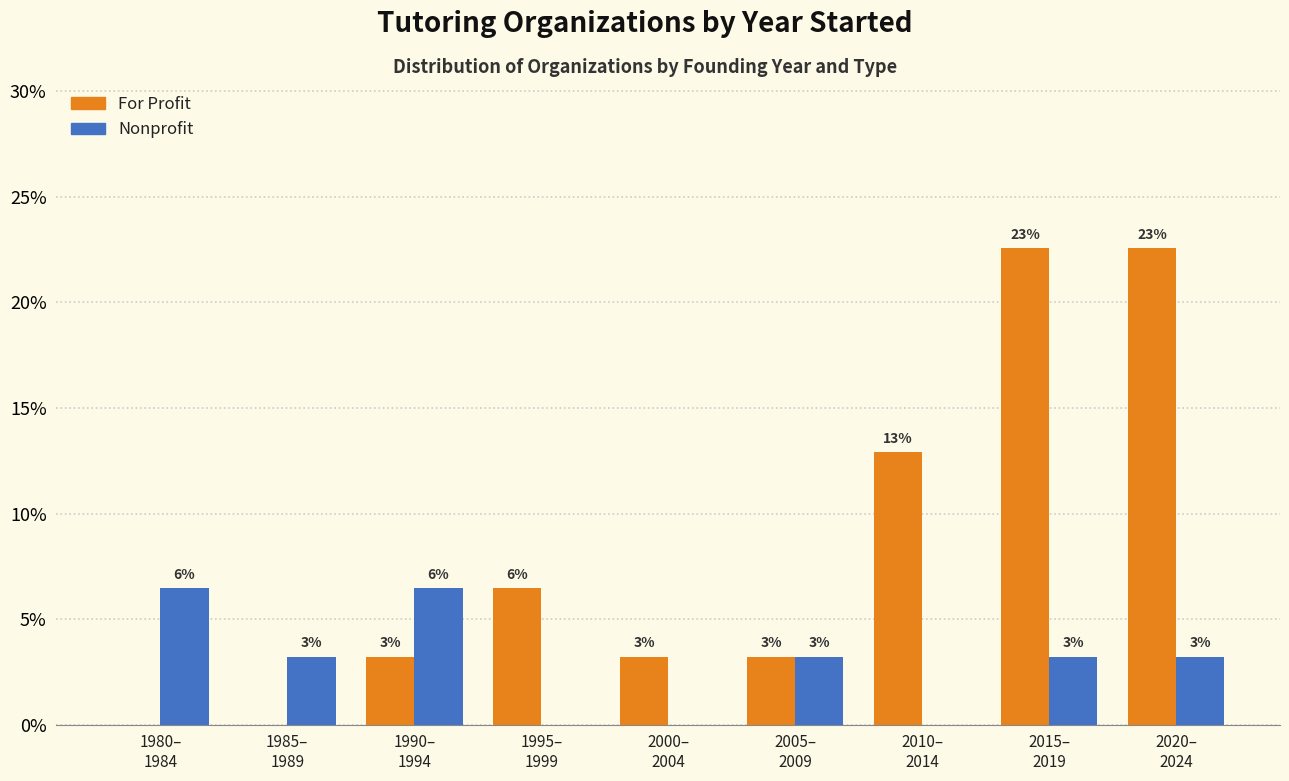

What is the label of the 1st bar from the left?

1980–
1984